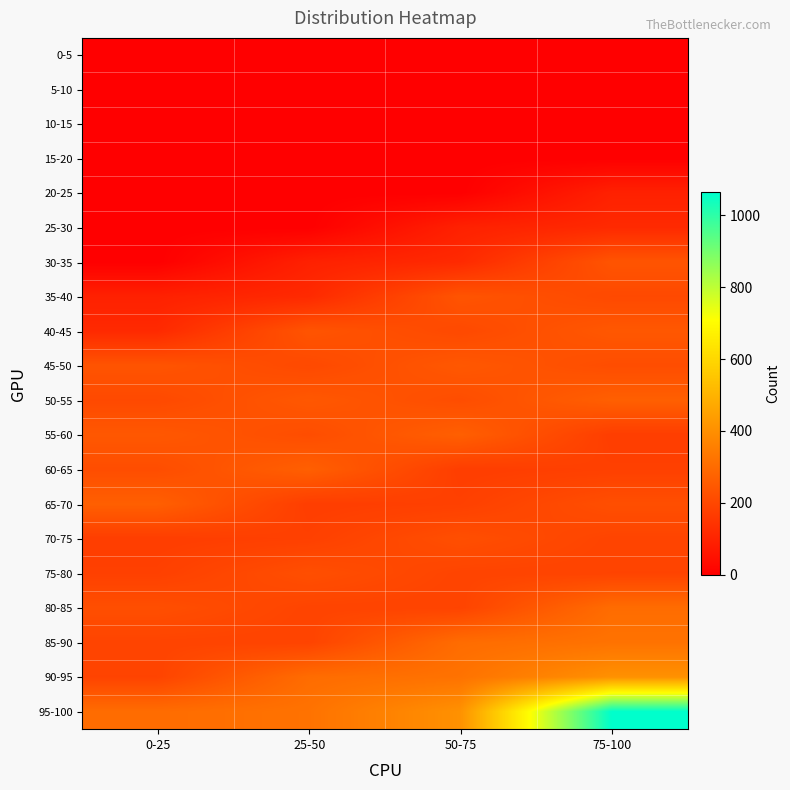

Reading left to right, transcribe all the data shown in this chart.

0-5: 0-25=0	25-50=0	50-75=0	75-100=0
5-10: 0-25=0	25-50=0	50-75=0	75-100=0
10-15: 0-25=0	25-50=0	50-75=0	75-100=0
15-20: 0-25=0	25-50=0	50-75=0	75-100=0
20-25: 0-25=0	25-50=0	50-75=0	75-100=93
25-30: 0-25=0	25-50=0	50-75=93	75-100=117
30-35: 0-25=0	25-50=93	50-75=117	75-100=235
35-40: 0-25=93	25-50=117	50-75=235	75-100=205
40-45: 0-25=117	25-50=235	50-75=205	75-100=245
45-50: 0-25=235	25-50=205	50-75=245	75-100=216
50-55: 0-25=205	25-50=245	50-75=216	75-100=266
55-60: 0-25=245	25-50=216	50-75=266	75-100=173
60-65: 0-25=216	25-50=266	50-75=173	75-100=180
65-70: 0-25=266	25-50=173	50-75=180	75-100=220
70-75: 0-25=173	25-50=180	50-75=220	75-100=191
75-80: 0-25=180	25-50=220	50-75=191	75-100=189
80-85: 0-25=220	25-50=191	50-75=189	75-100=302
85-90: 0-25=191	25-50=189	50-75=302	75-100=319
90-95: 0-25=189	25-50=302	50-75=319	75-100=405
95-100: 0-25=302	25-50=319	50-75=405	75-100=1064